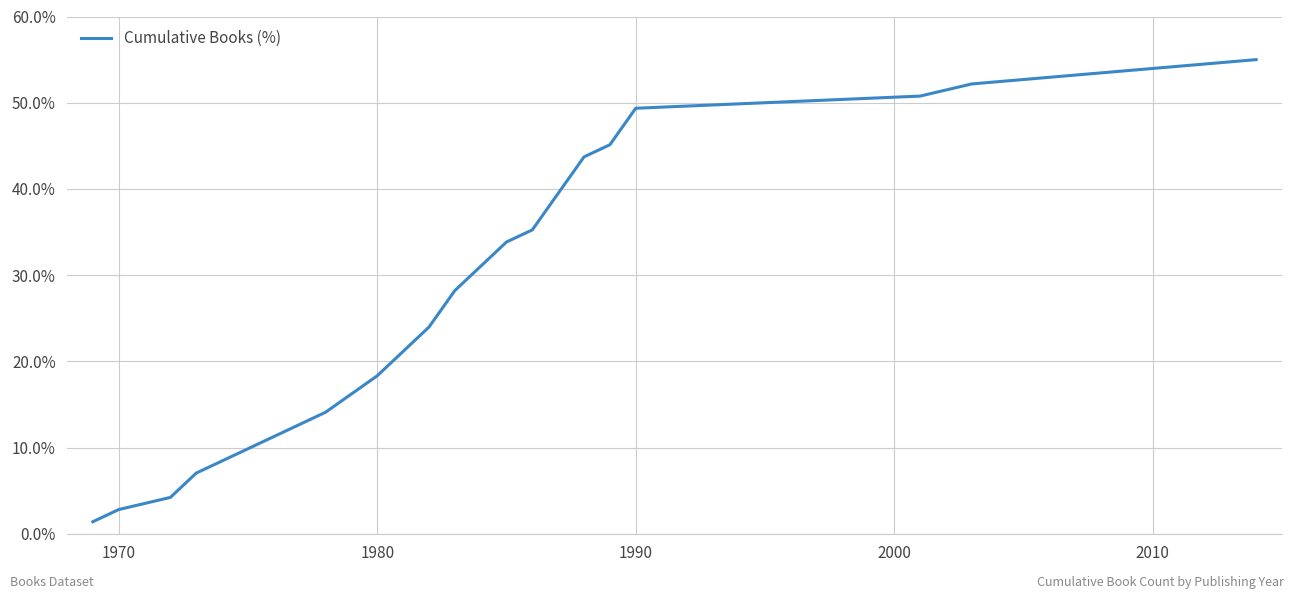

What is the minimum value shown in the chart?

1.4